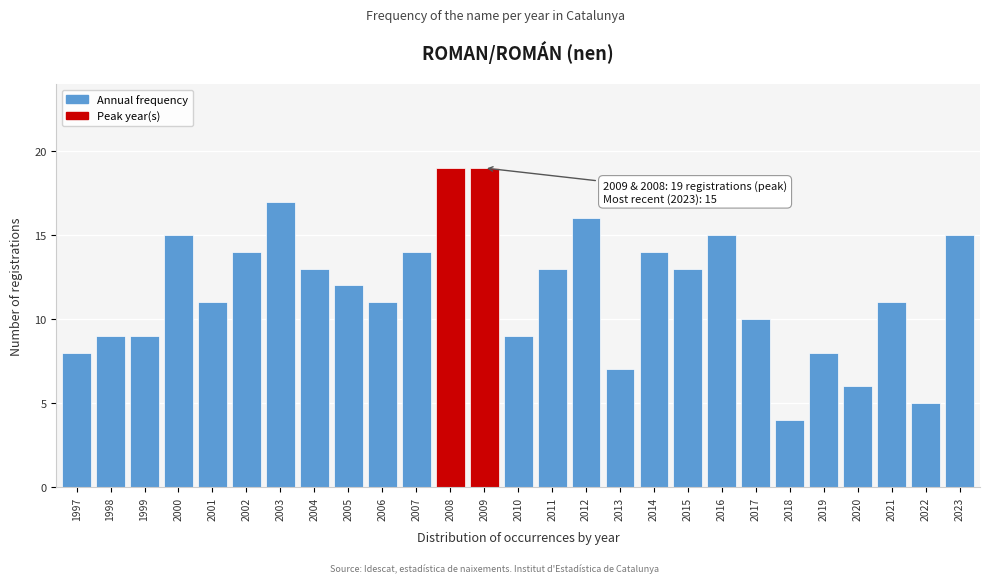

Reading left to right, extract all data points from this chart.

8	9	9	15	11	14	17	13	12	11	14	19	19	9	13	16	7	14	13	15	10	4	8	6	11	5	15